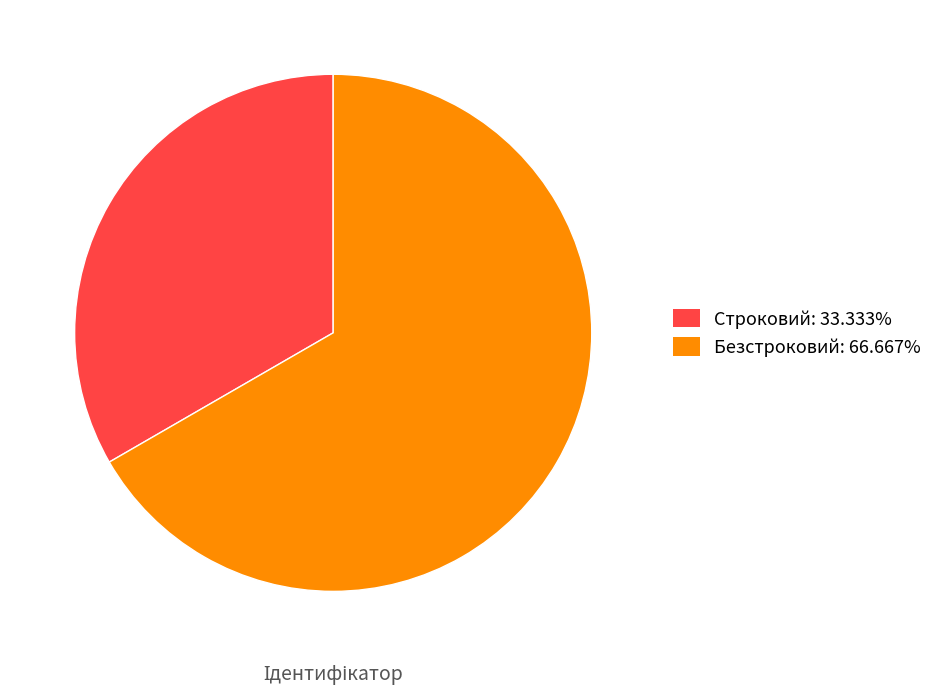

What is the ratio of the value at Строковий: 33.333% to the value at Безстроковий: 66.667%?

0.5